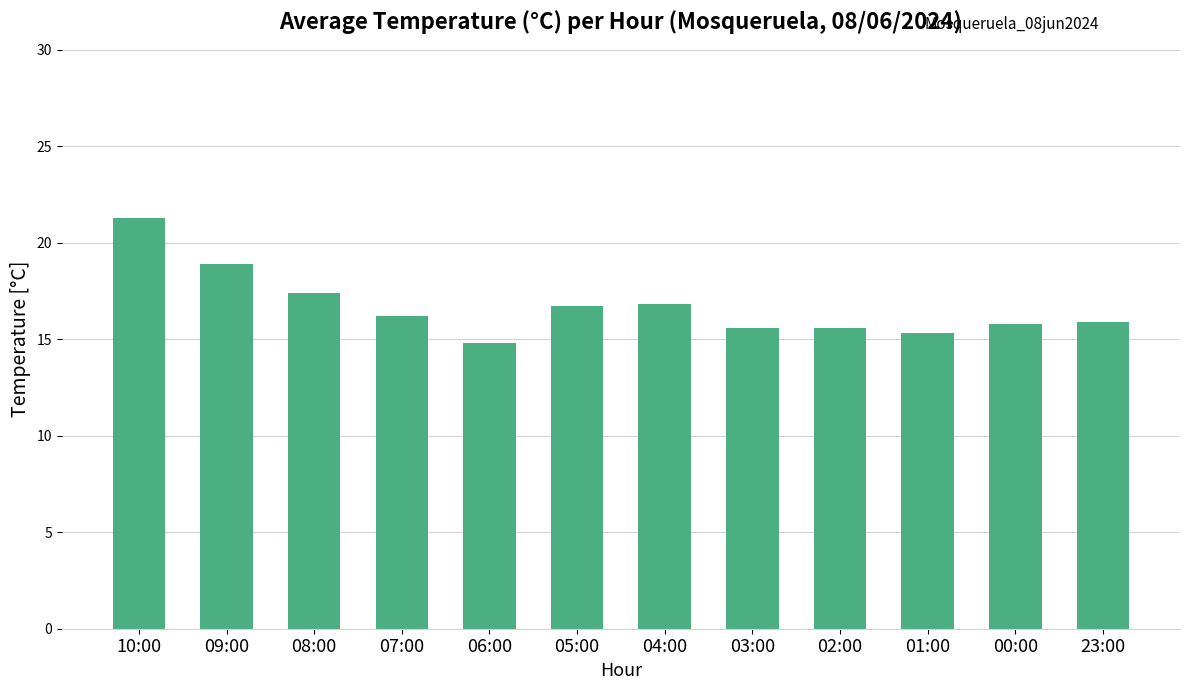

Where is the data nearest to the value 18?

08:00